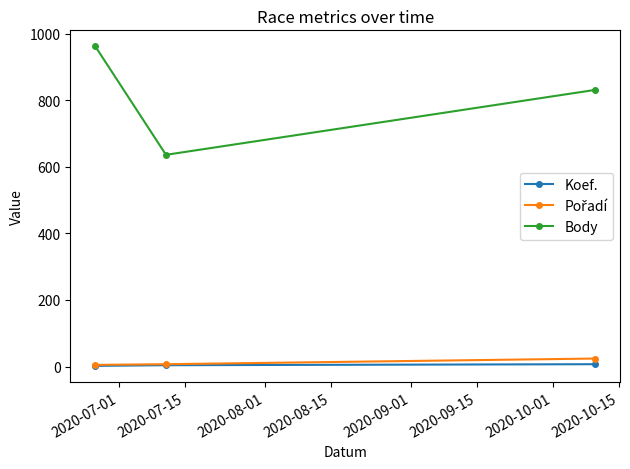

What is the average value of the Body series?

810